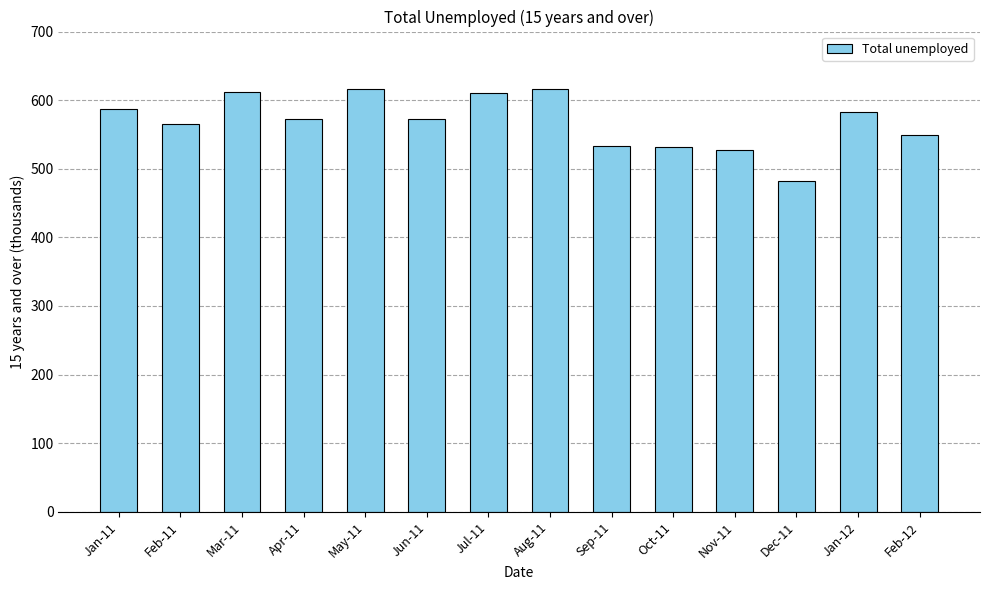

True or false: the data shows 226.1 at May-11.

False